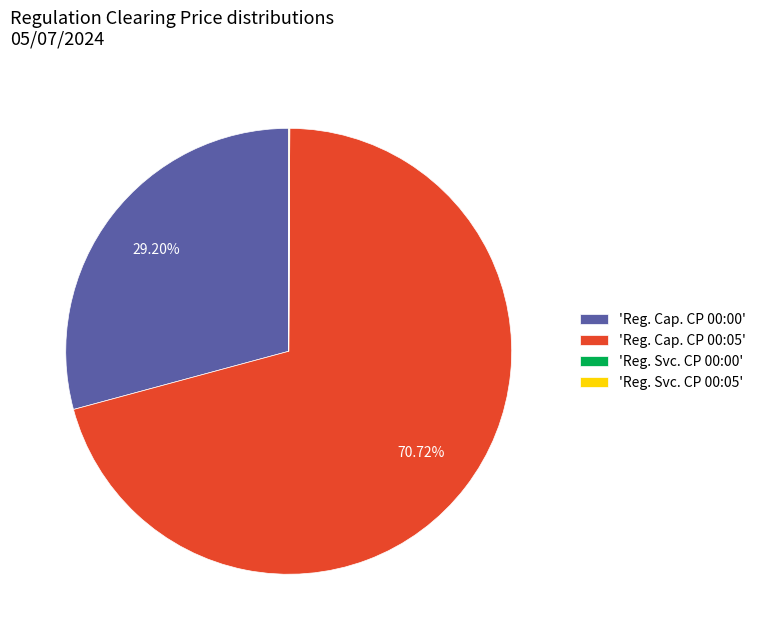

Which category accounts for the majority?

'Reg. Cap. CP 00:05'